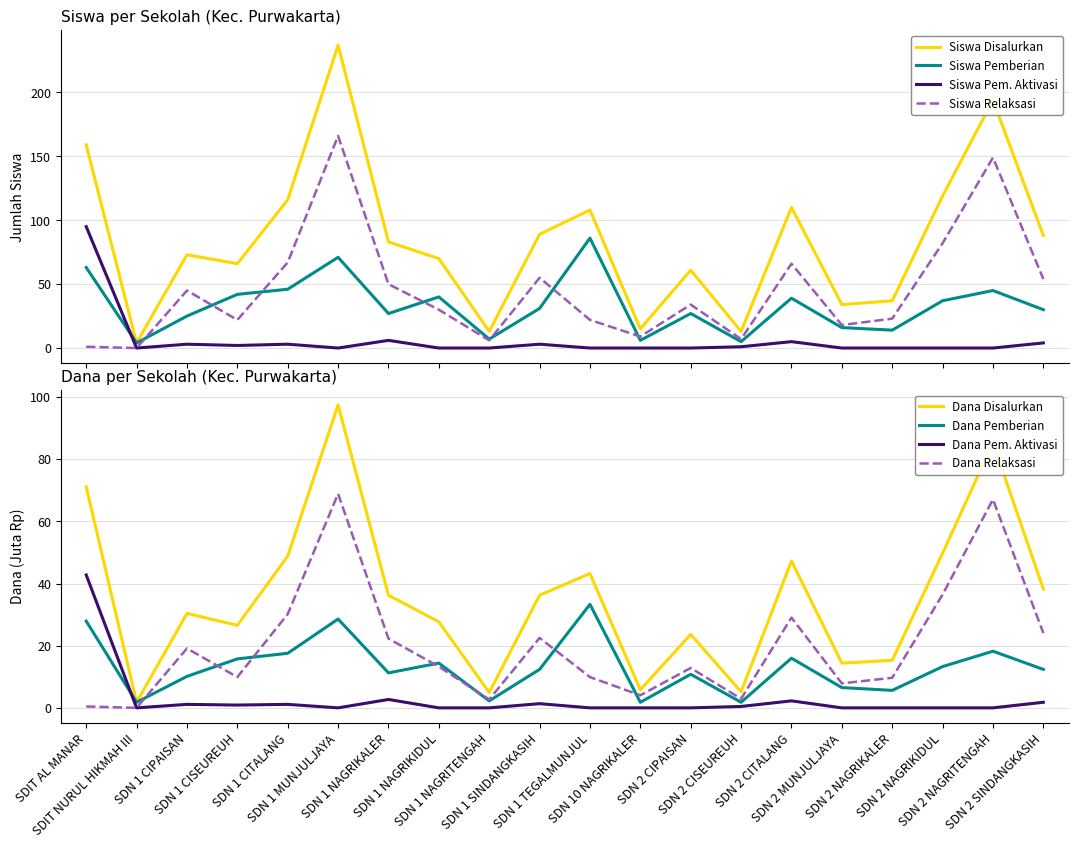

How many lines are shown in the chart?

4